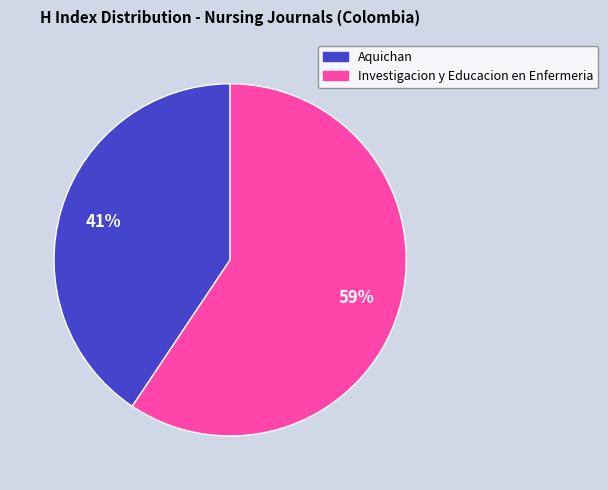

To the nearest percent, what is the average slice percentage?

50%